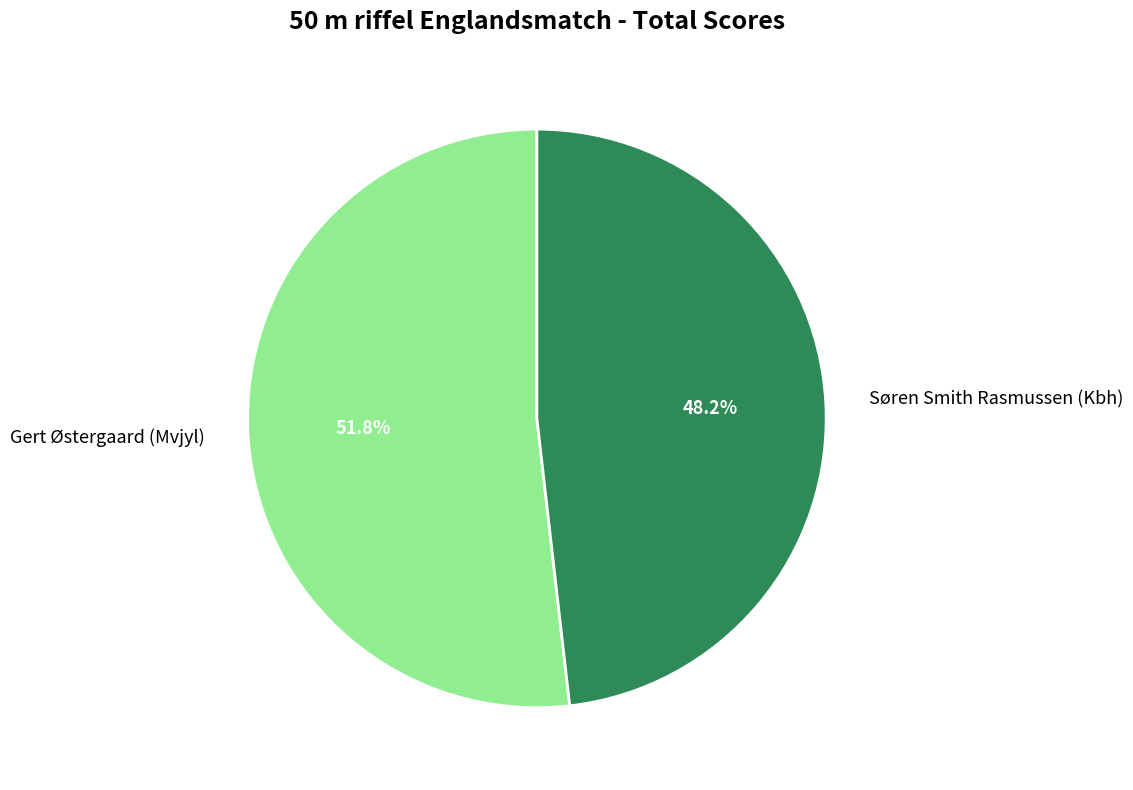

Which category accounts for the majority?

Gert Østergaard (Mvjyl)